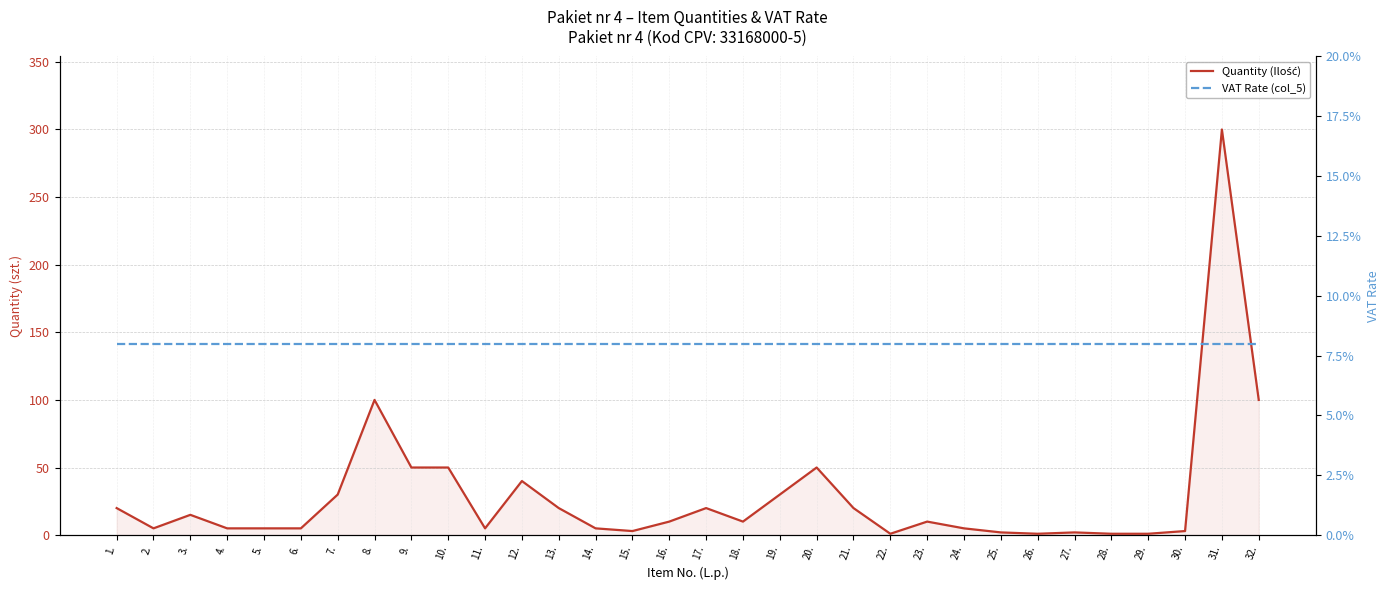

True or false: VAT Rate (col_5) and Quantity (Ilość) intersect in this chart.

False